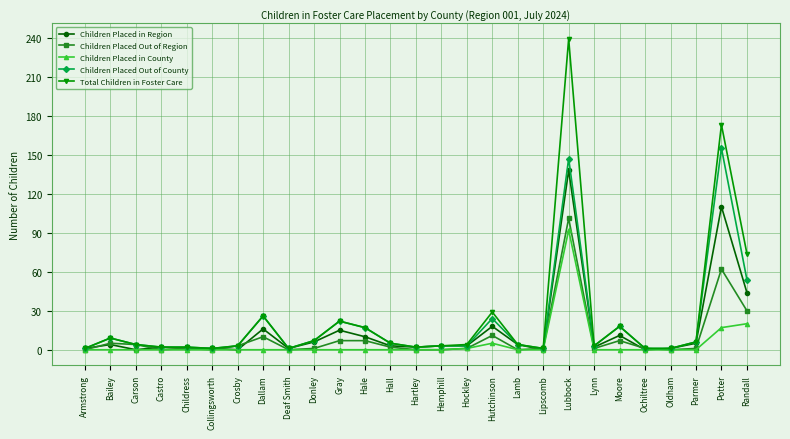

What is the greatest value displayed?

239